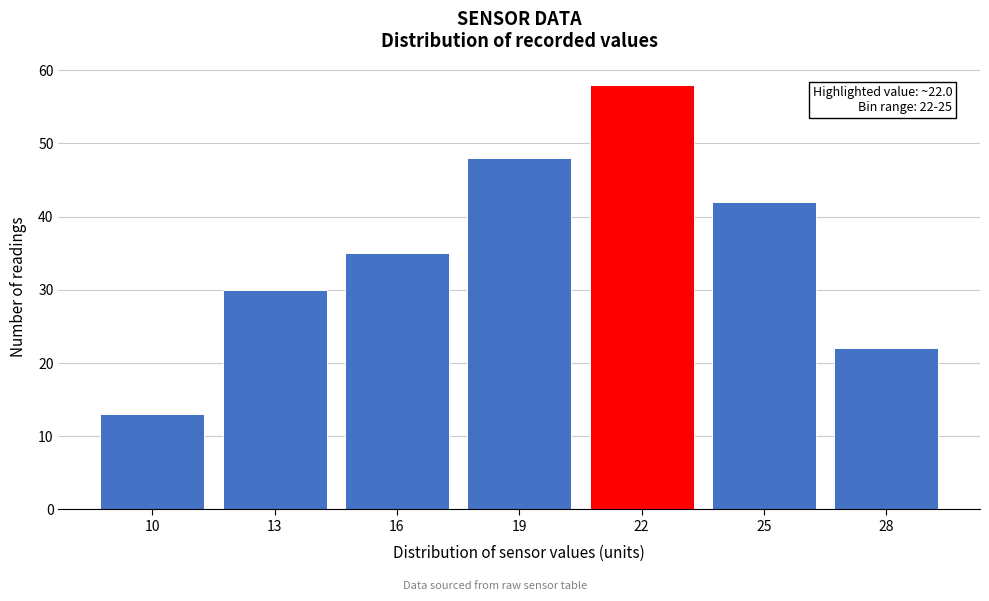

Reading left to right, what are all the values shown in this chart?

10=13	13=30	16=35	19=48	22=58	25=42	28=22